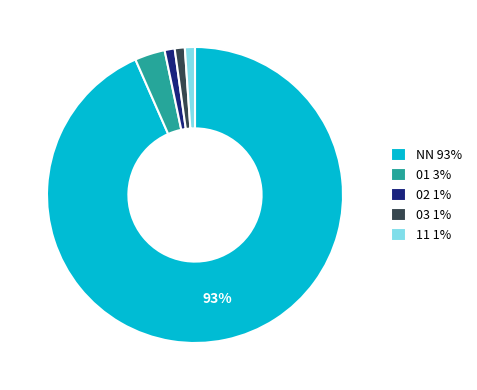

Do 02 1% and 03 1% together represent more than half of the pie?

No